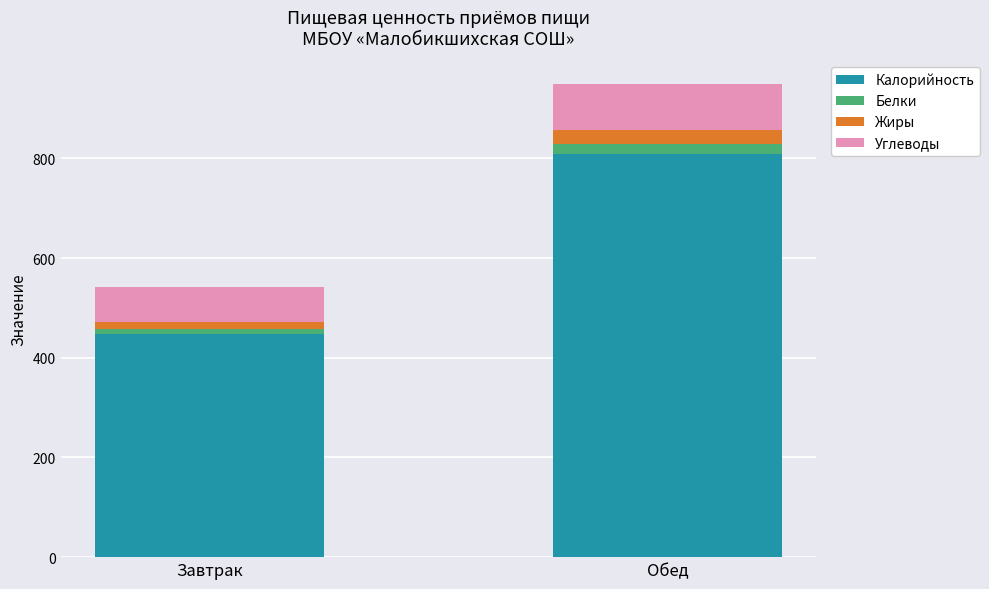

Reading right to left, what are the values for Калорийность?

809.0	448.0